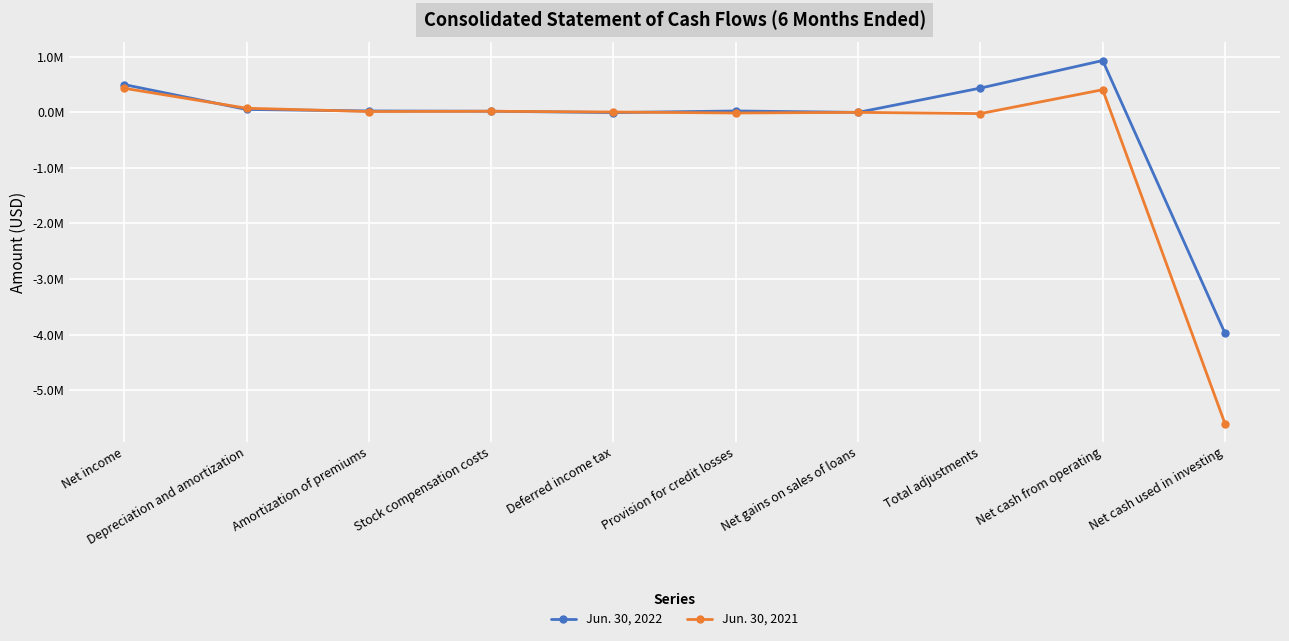

True or false: Jun. 30, 2022 and Jun. 30, 2021 intersect in this chart.

True